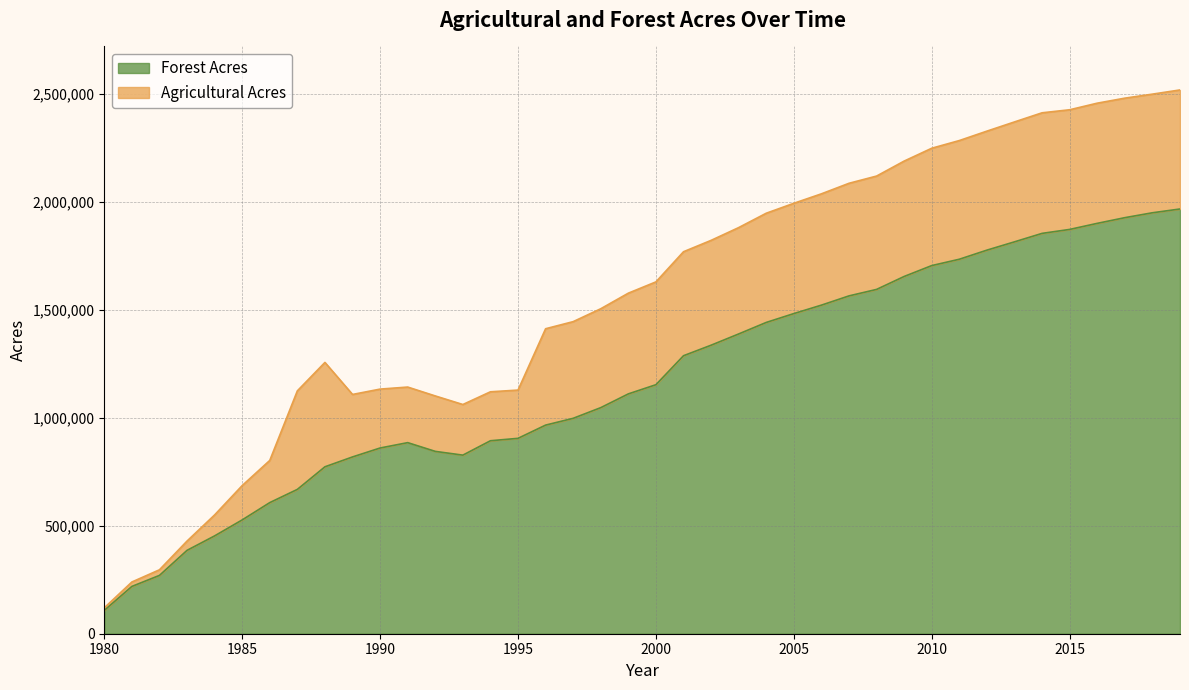

How many values exceed 1153067?

19